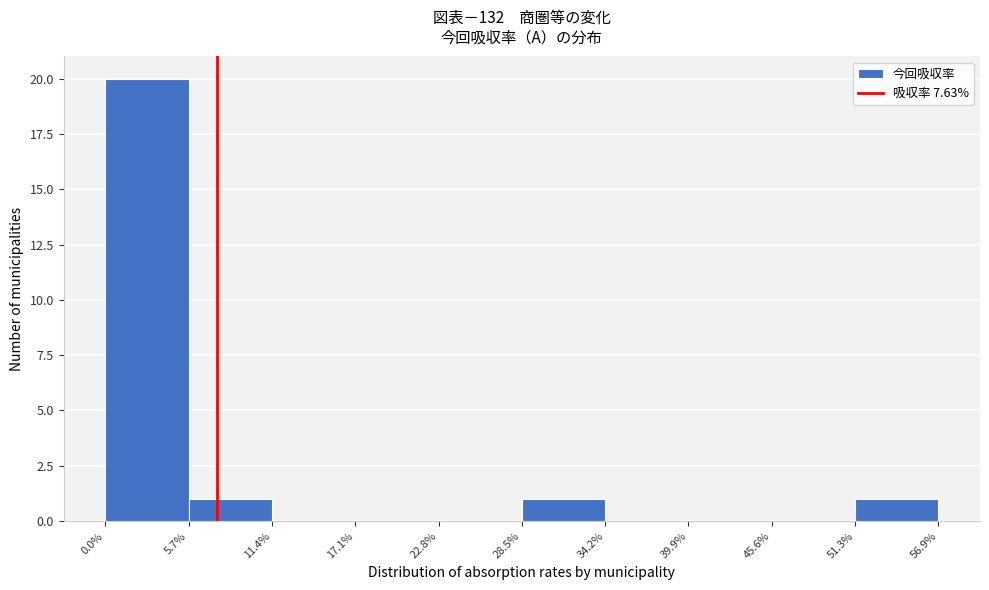

Reading left to right, list every bar in this chart as the range it spans on the x-axis followed by its height. The values are not printed on the chart, so give them approximately, as read against the axis.

0.0% to 5.7%: 20
5.7% to 11.4%: 1
11.4% to 17.1%: 0
17.1% to 22.8%: 0
22.8% to 28.5%: 0
28.5% to 34.2%: 1
34.2% to 39.9%: 0
39.9% to 45.6%: 0
45.6% to 51.3%: 0
51.3% to 56.9%: 1